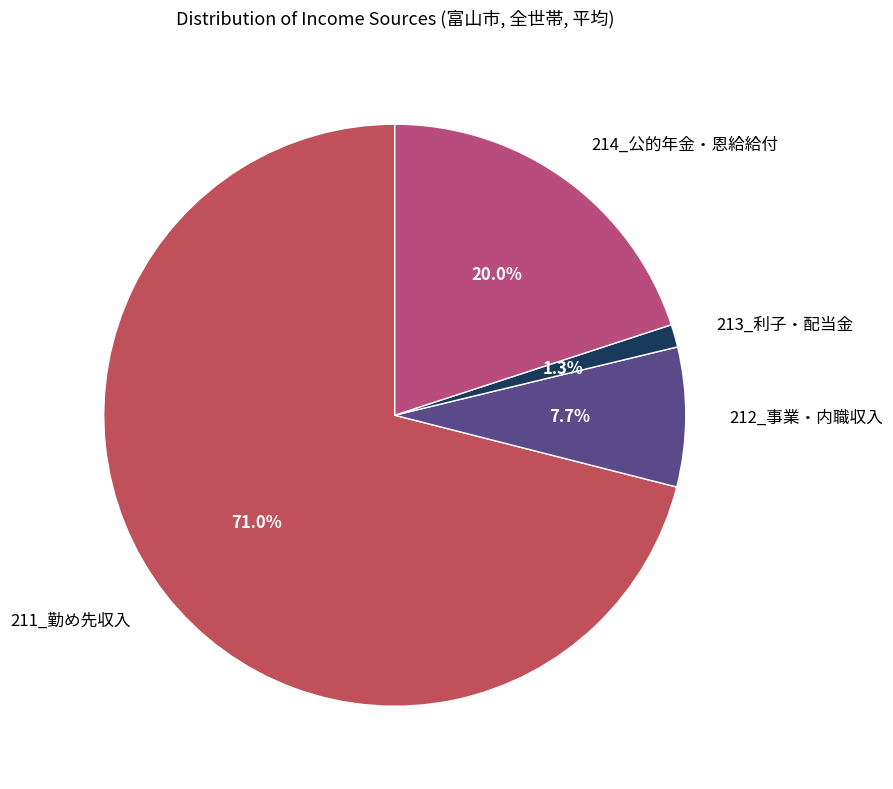

What is the ratio of the value at 213_利子・配当金 to the value at 212_事業・内職収入?

0.2